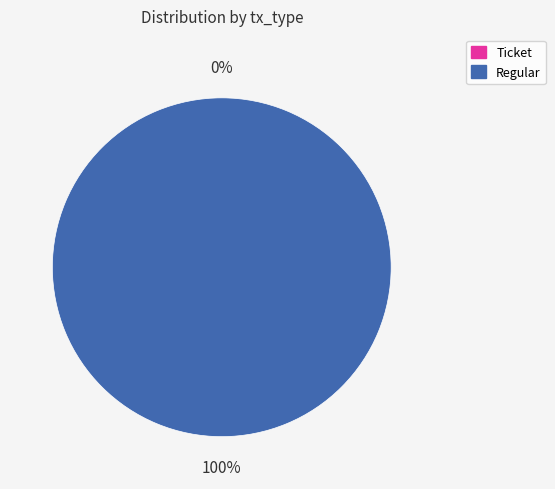

To the nearest percent, what percentage of the pie is Regular?

100%